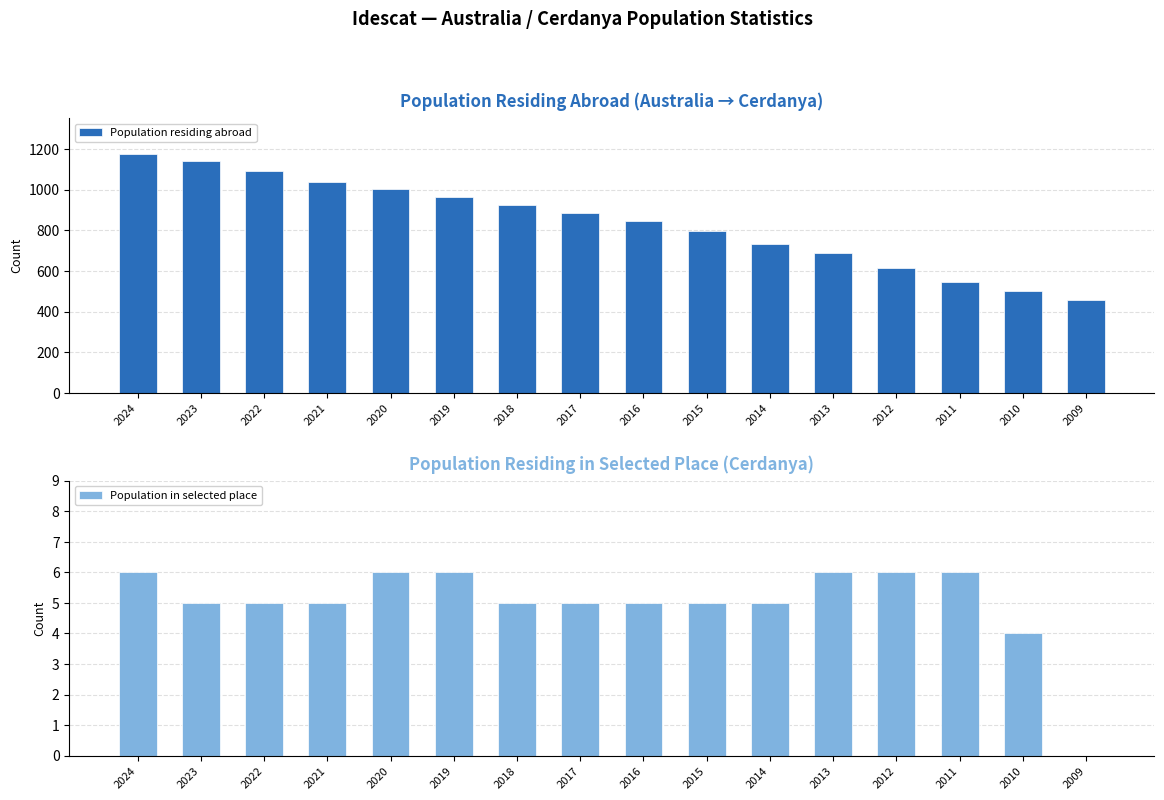

Which series has the largest range (max minus min)?

Population residing abroad